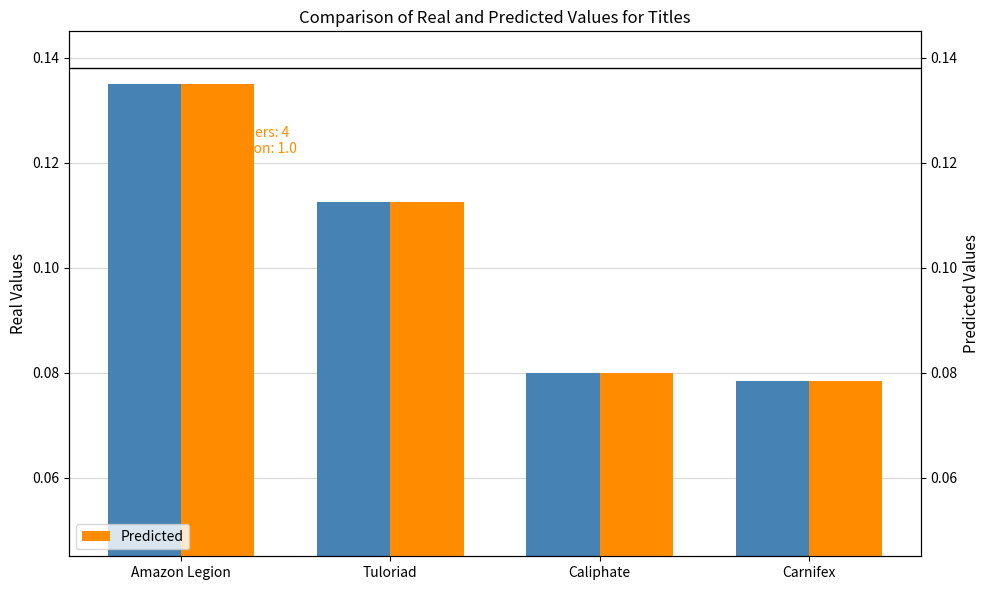

Which series has the largest total across all categories?

Real Values